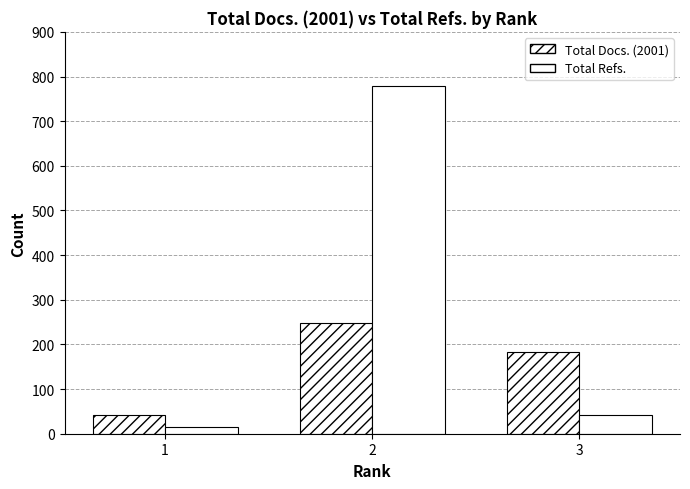

Count the number of data series in this chart.

2